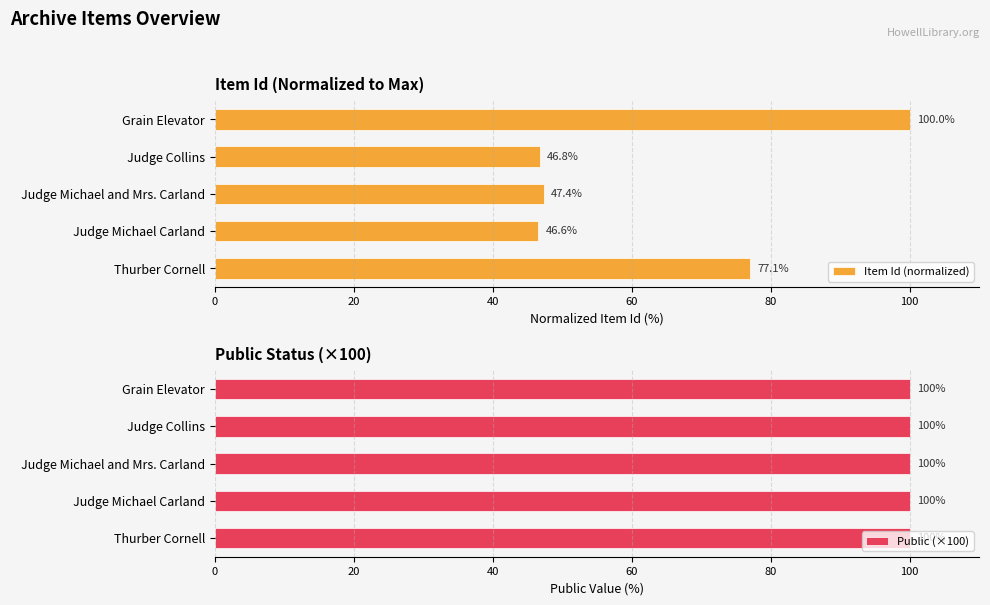

The Item Id (normalized) series shows 28.6 at Judge Michael Carland. True or false?

False